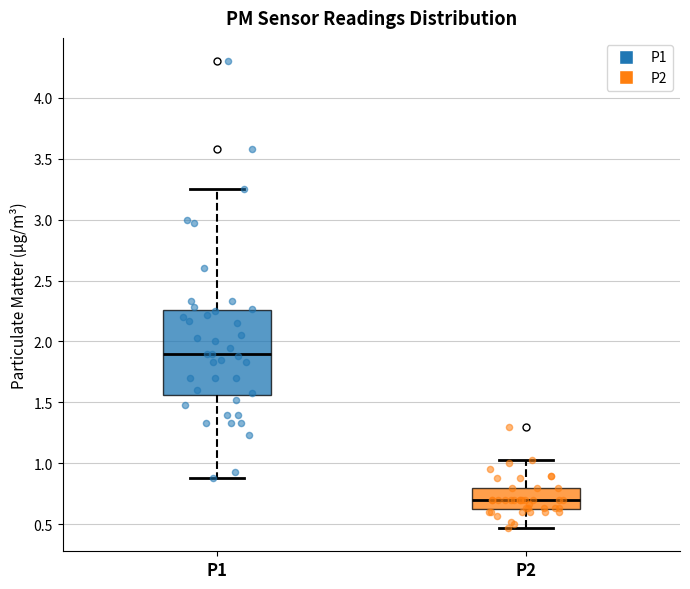

Which box is the tallest, from its lower edge to its upper edge?

P1